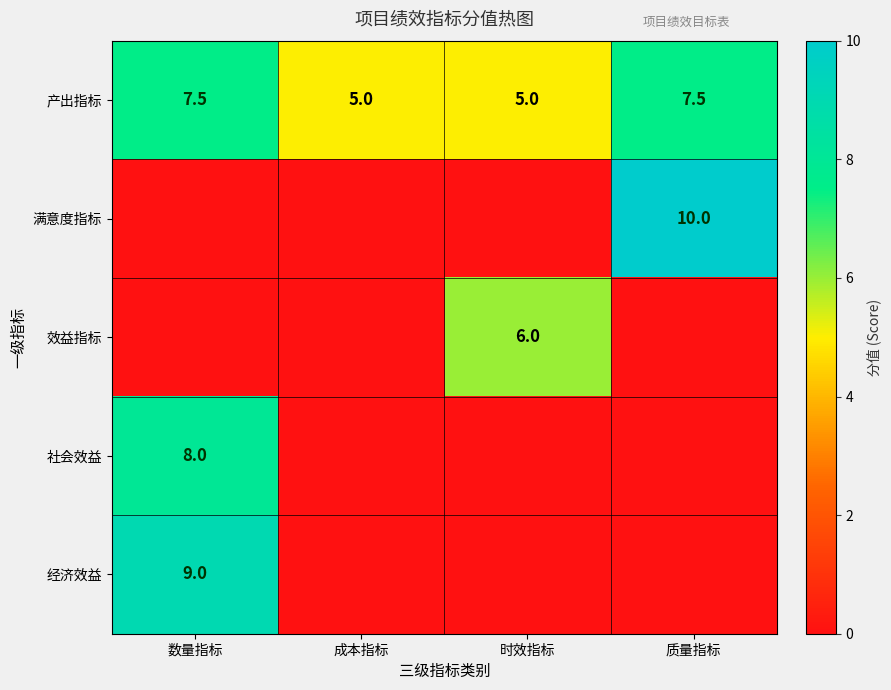

How many values in the 产出指标 series exceed 7?

2